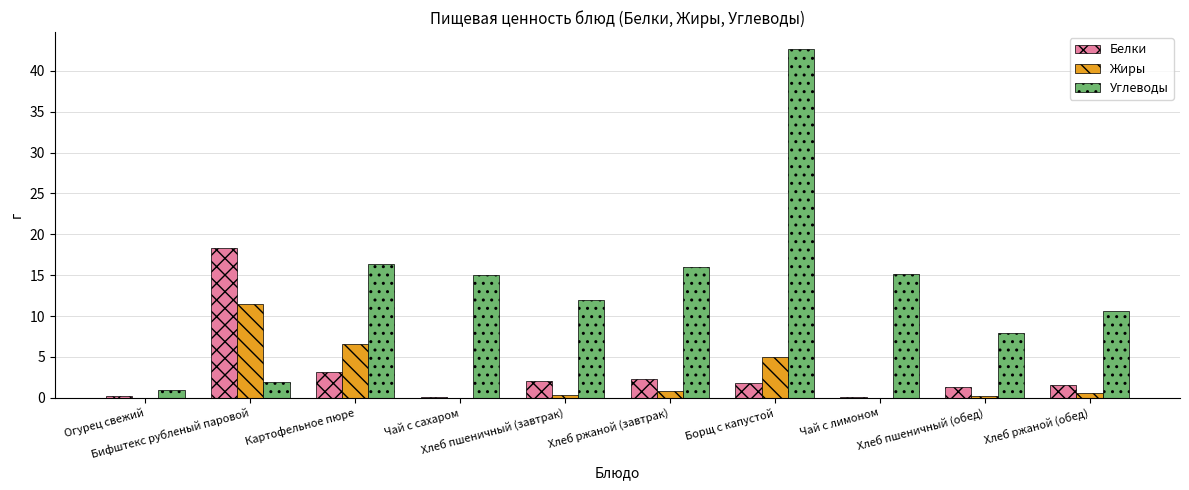

What are all the series names shown in the legend?

Белки, Жиры, Углеводы